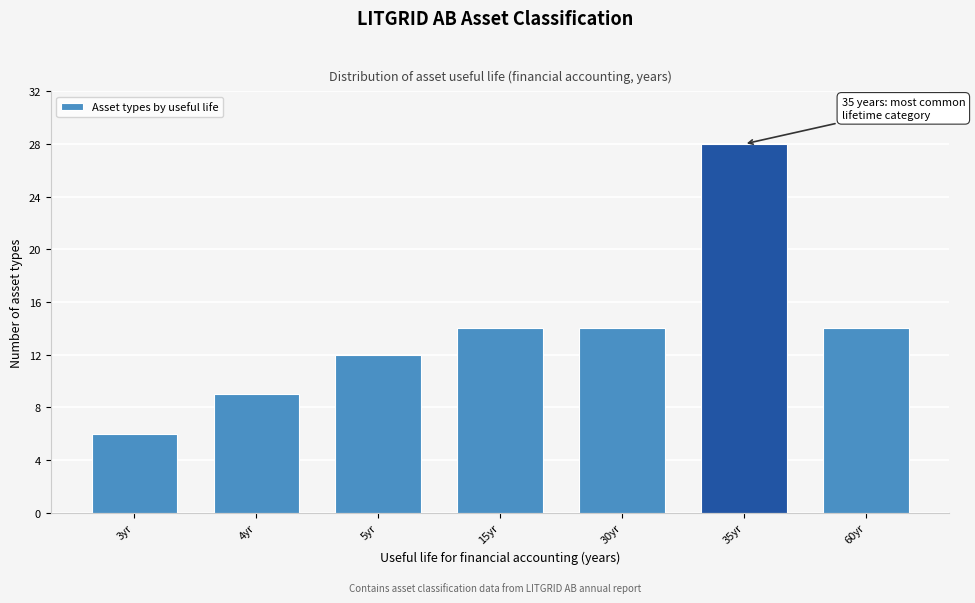

Reading left to right, what are all the values shown in this chart?

3yr=6	4yr=9	5yr=12	15yr=14	30yr=14	35yr=28	60yr=14